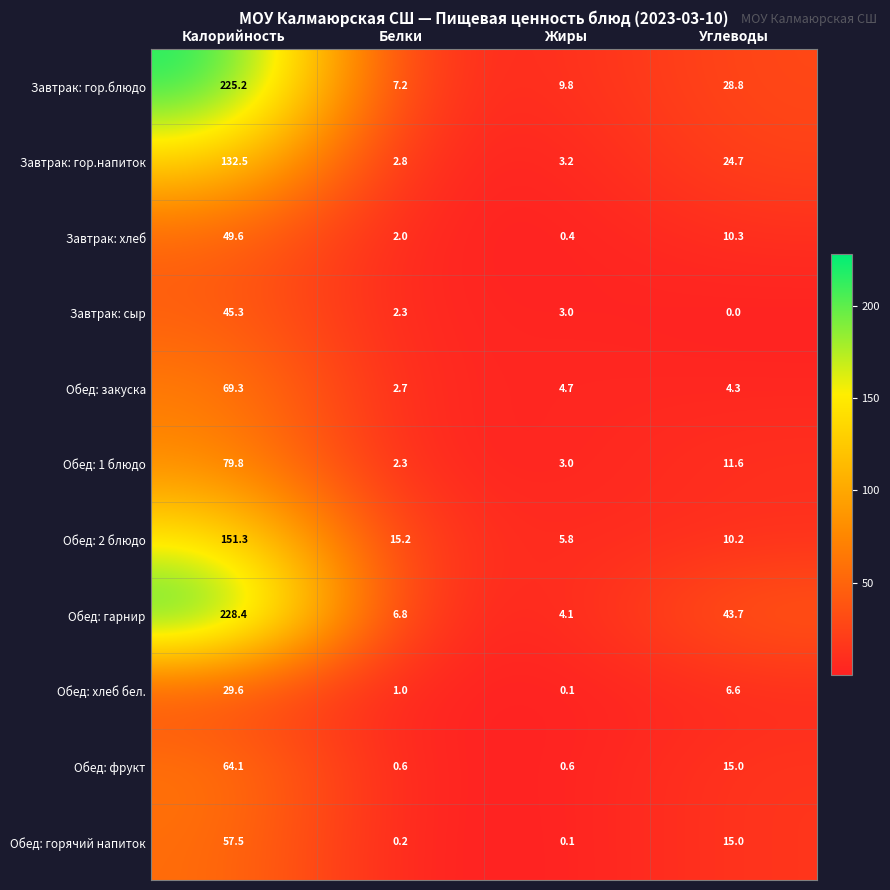

What is the average value of the Обед: фрукт series?

20.1